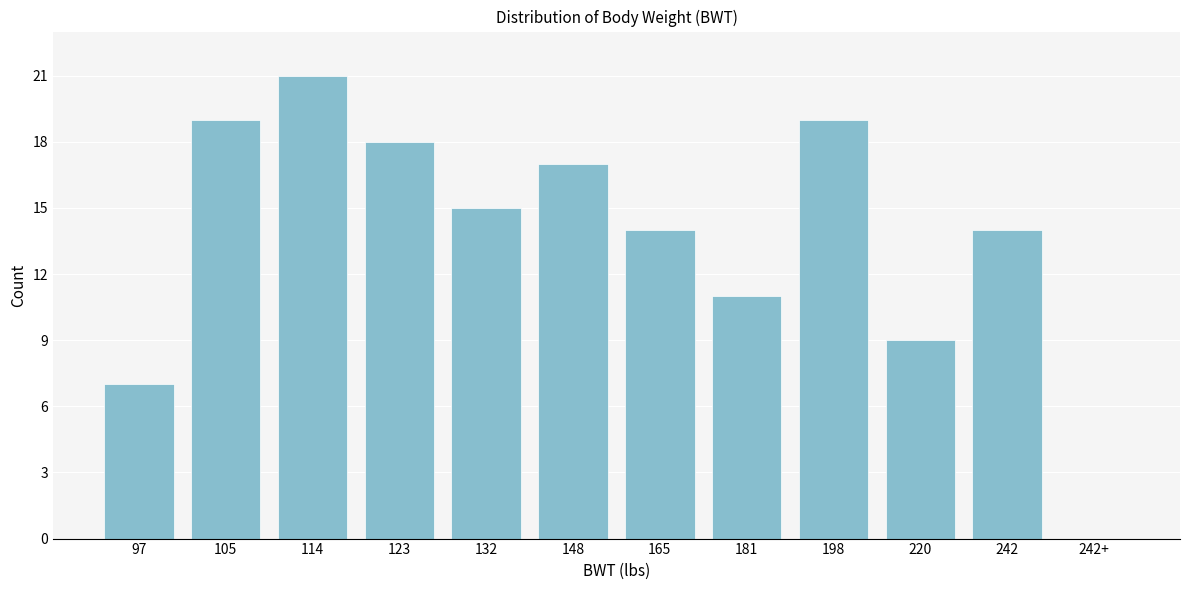

Reading left to right, transcribe all the data shown in this chart.

97=7	105=19	114=21	123=18	132=15	148=17	165=14	181=11	198=19	220=9	242=14	242+=0